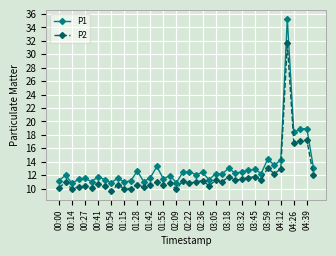

What is the greatest value displayed?

35.3